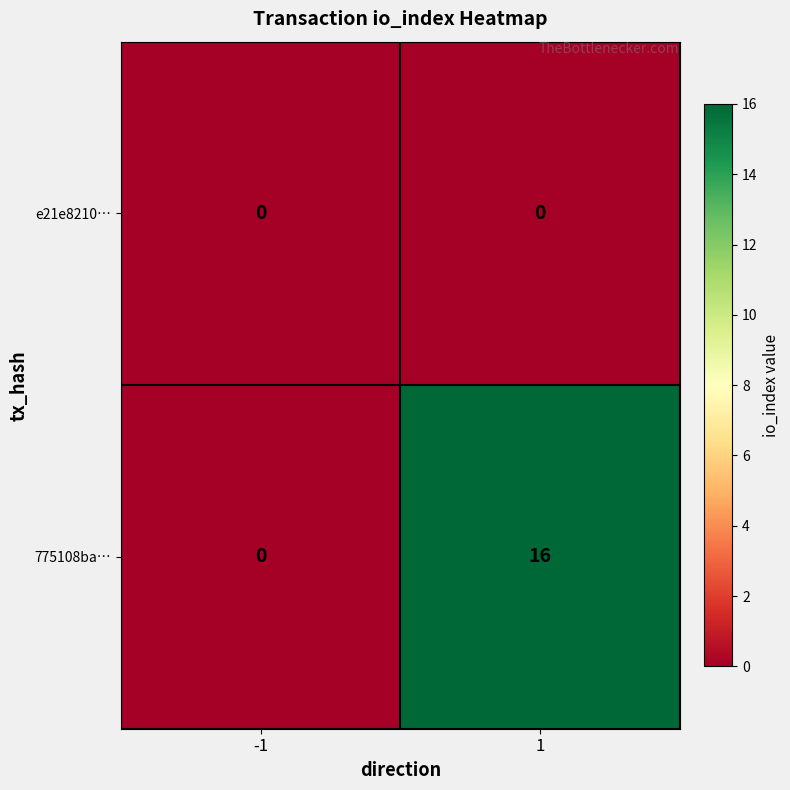

At how many categories does at least one series exceed 11?

1